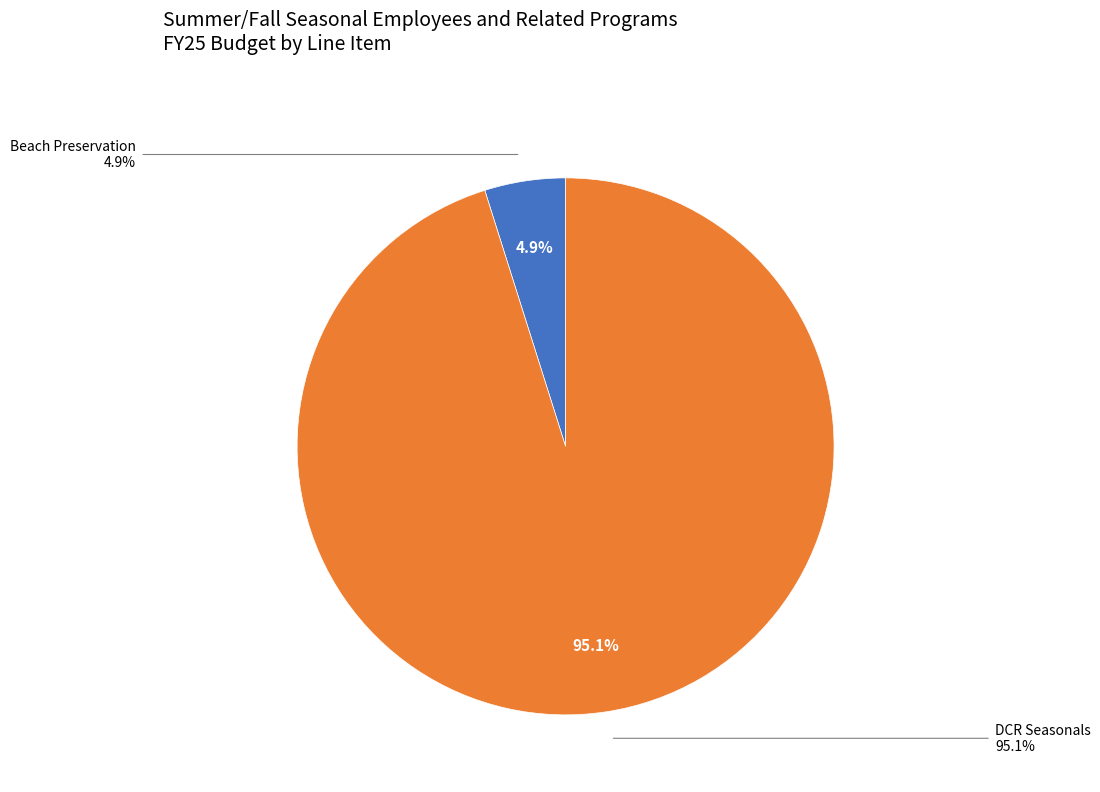

To the nearest percent, what is the combined percentage of Beach Preservation and DCR Seasonals?

100%